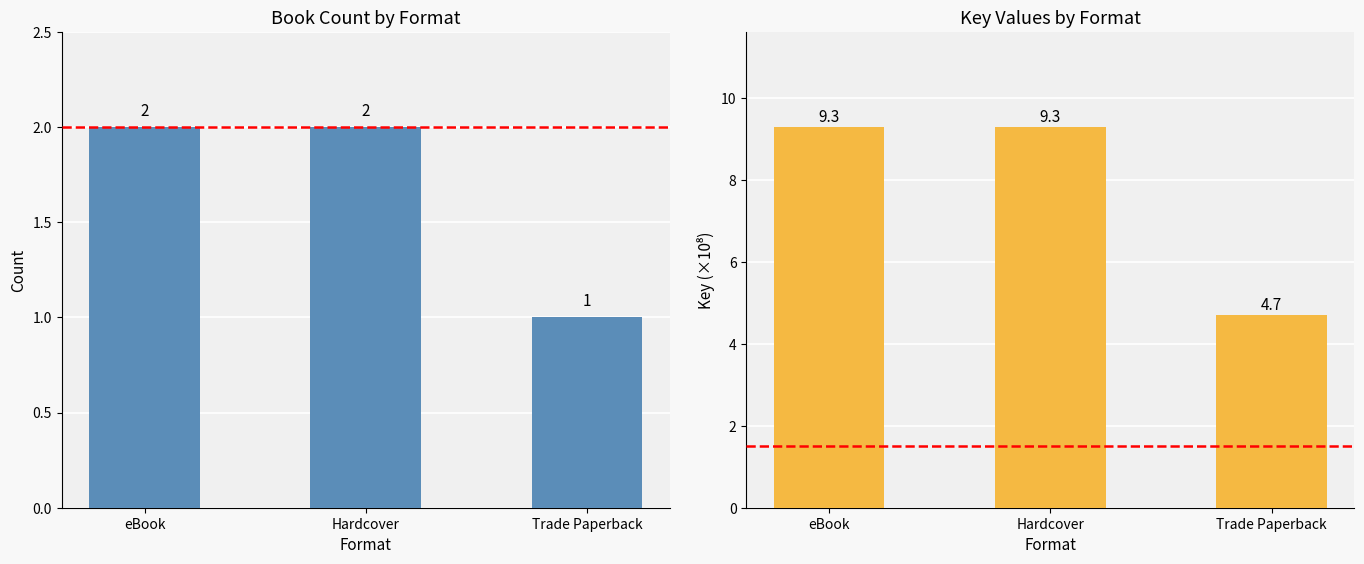

How many groups of bars are there?

3